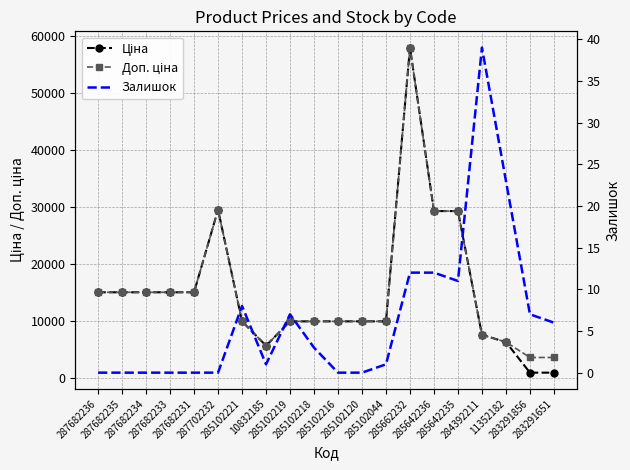

At how many categories does at least one series exceed 48378?

1